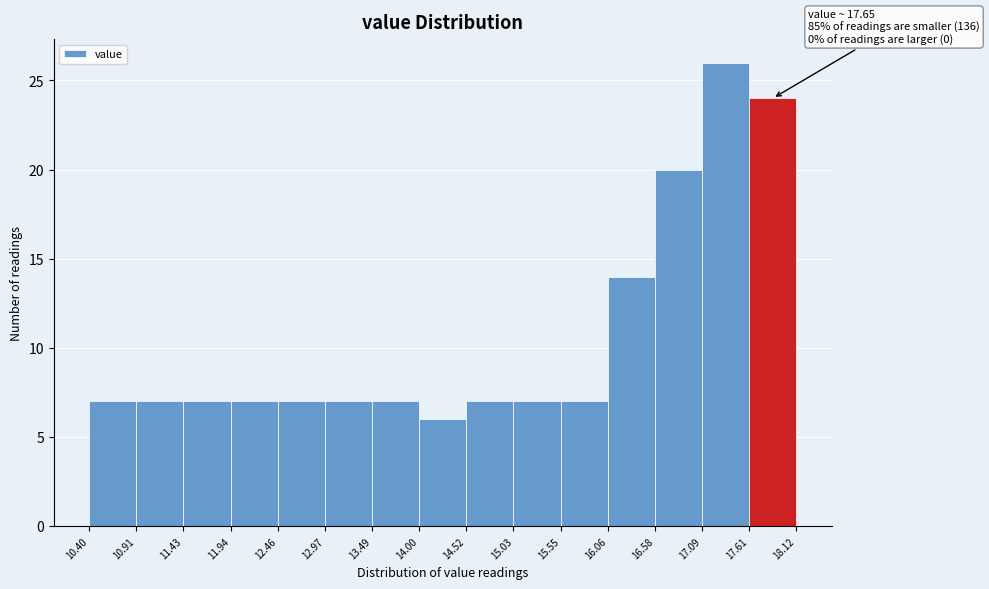

Which range on the x-axis has the tallest bar?

17.09 to 17.61